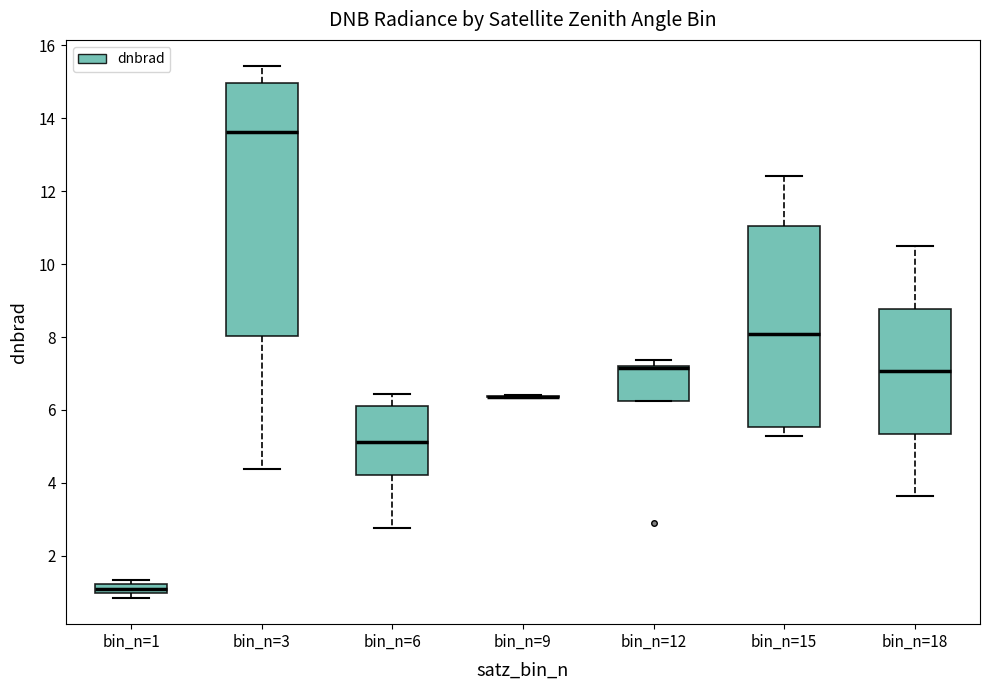

Which box is the tallest, from its lower edge to its upper edge?

bin_n=3